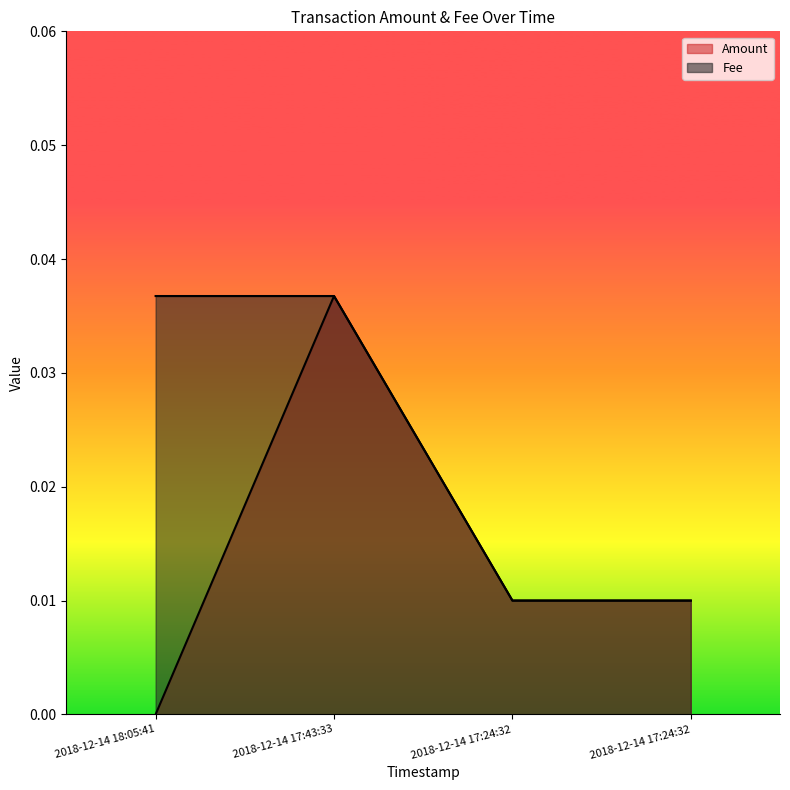

At 2018-12-14 17:24:32, list the series in order from largest to smallest.

Amount, Fee